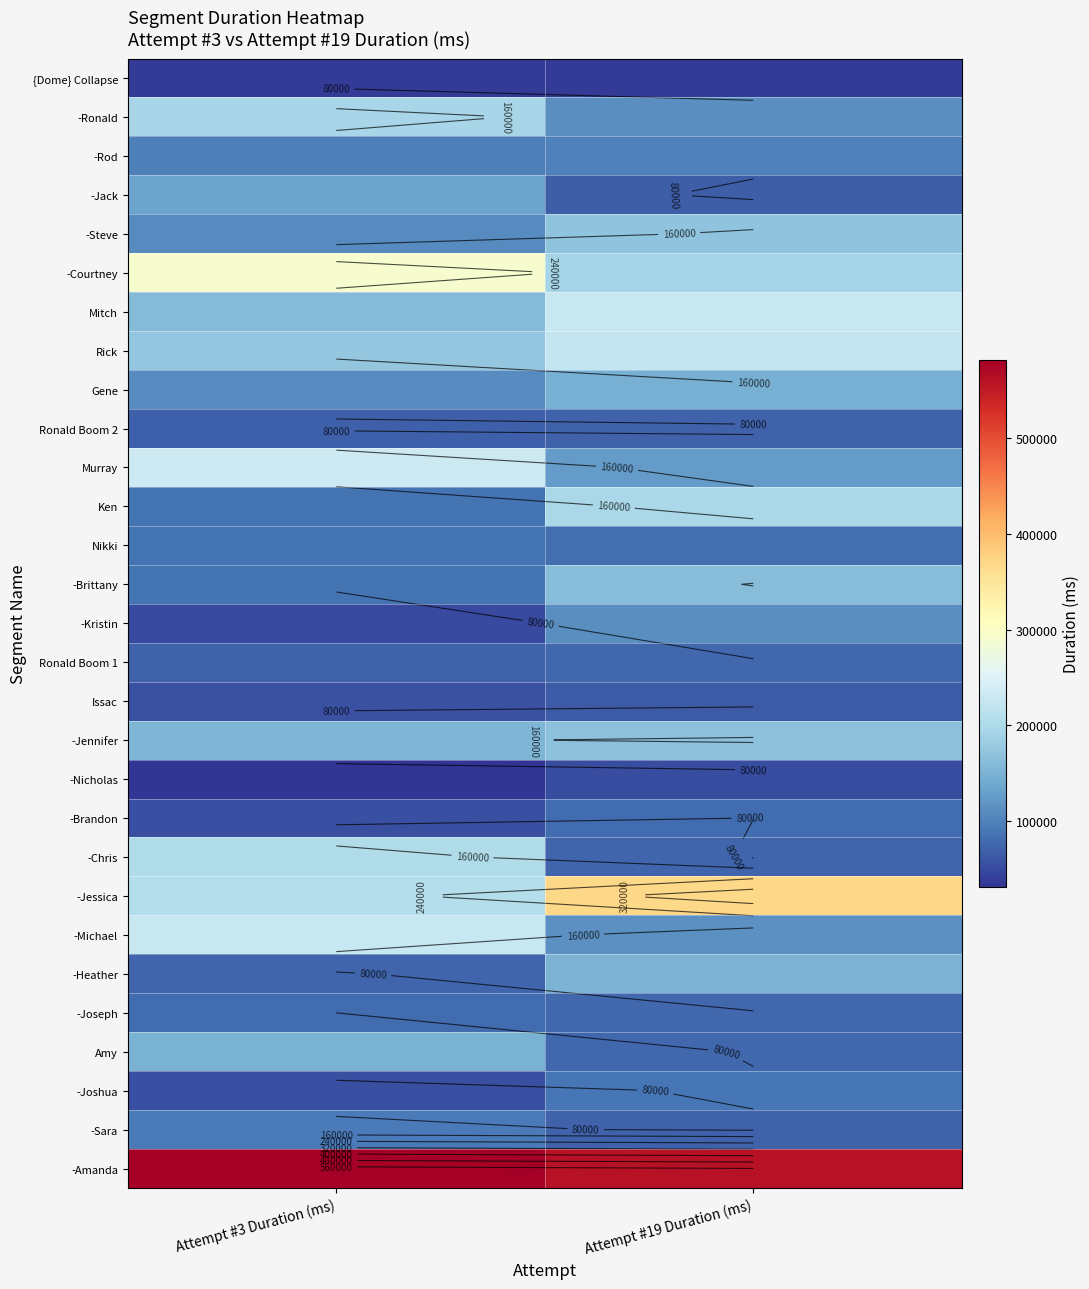

Is it true that -Heather equals 89934 at Attempt #19 Duration (ms)?

False